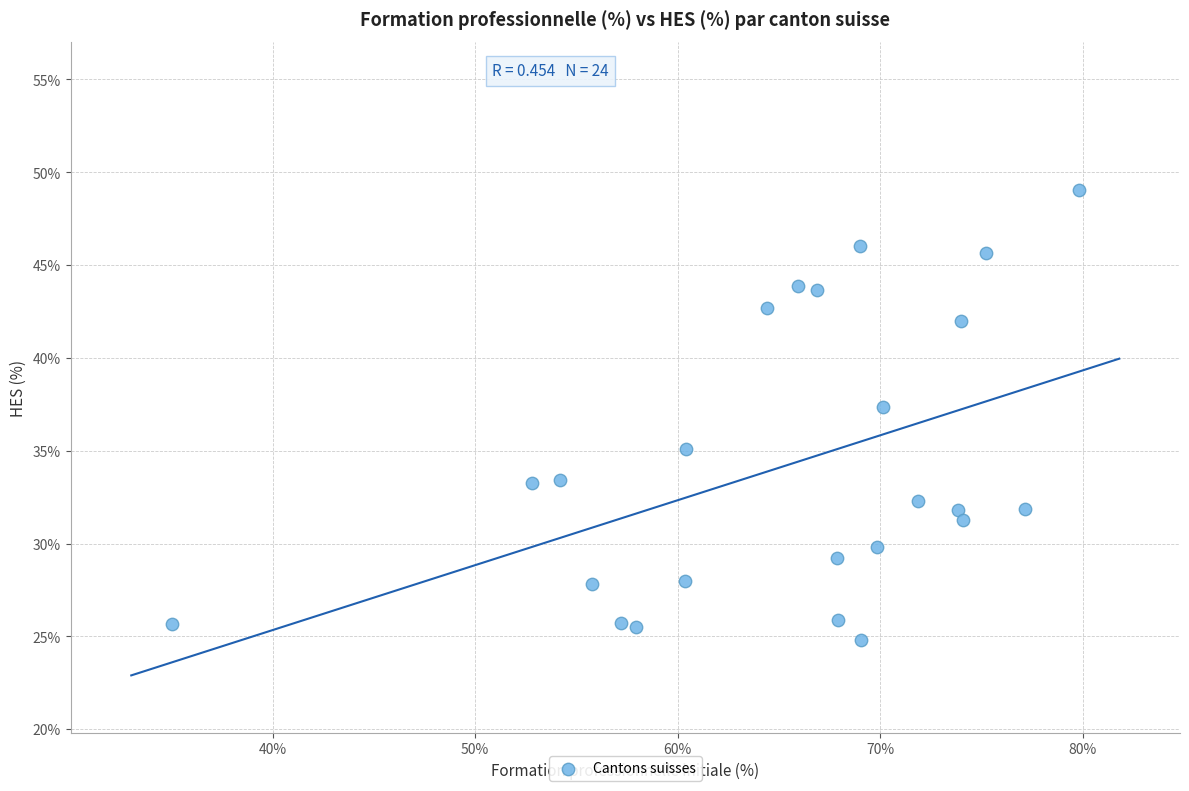

What Y value in the scatter plot is closest to 36?

35.1